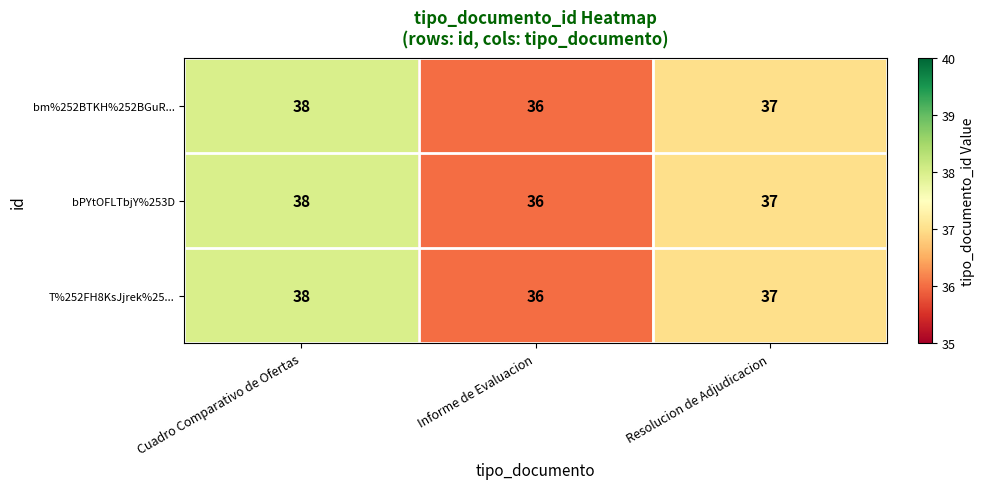

How many bm%252BTKH%252BGuR... values are between 36 and 38?

3